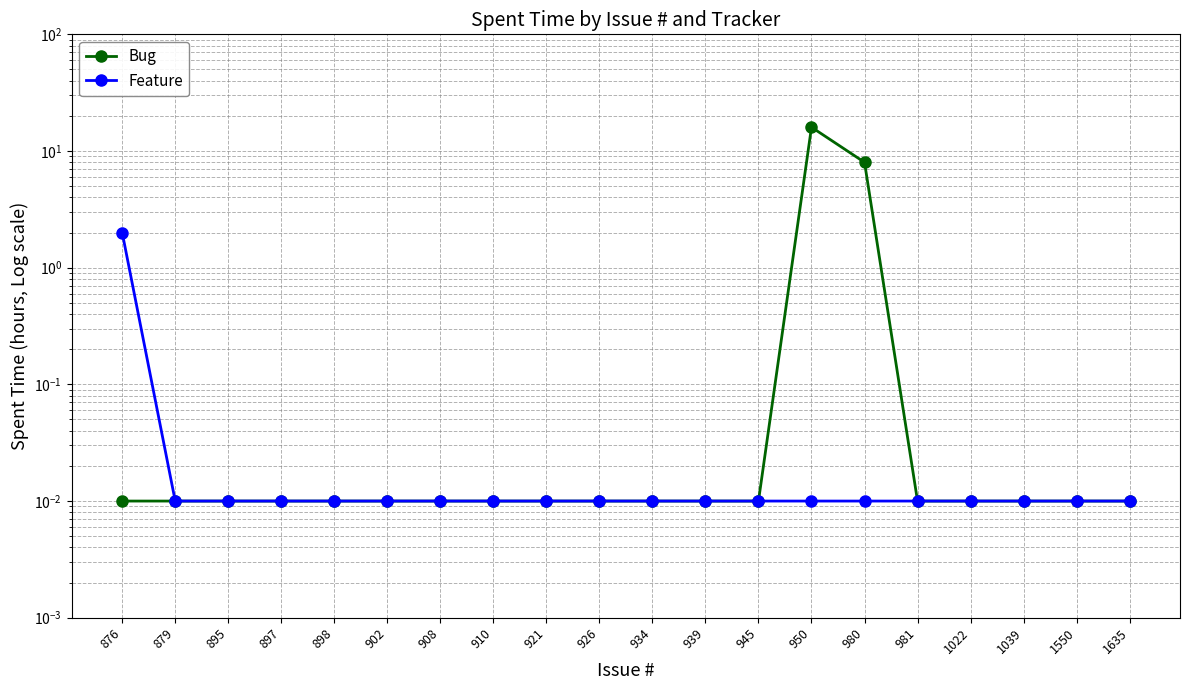

Where is Feature nearest to the value 1?

879